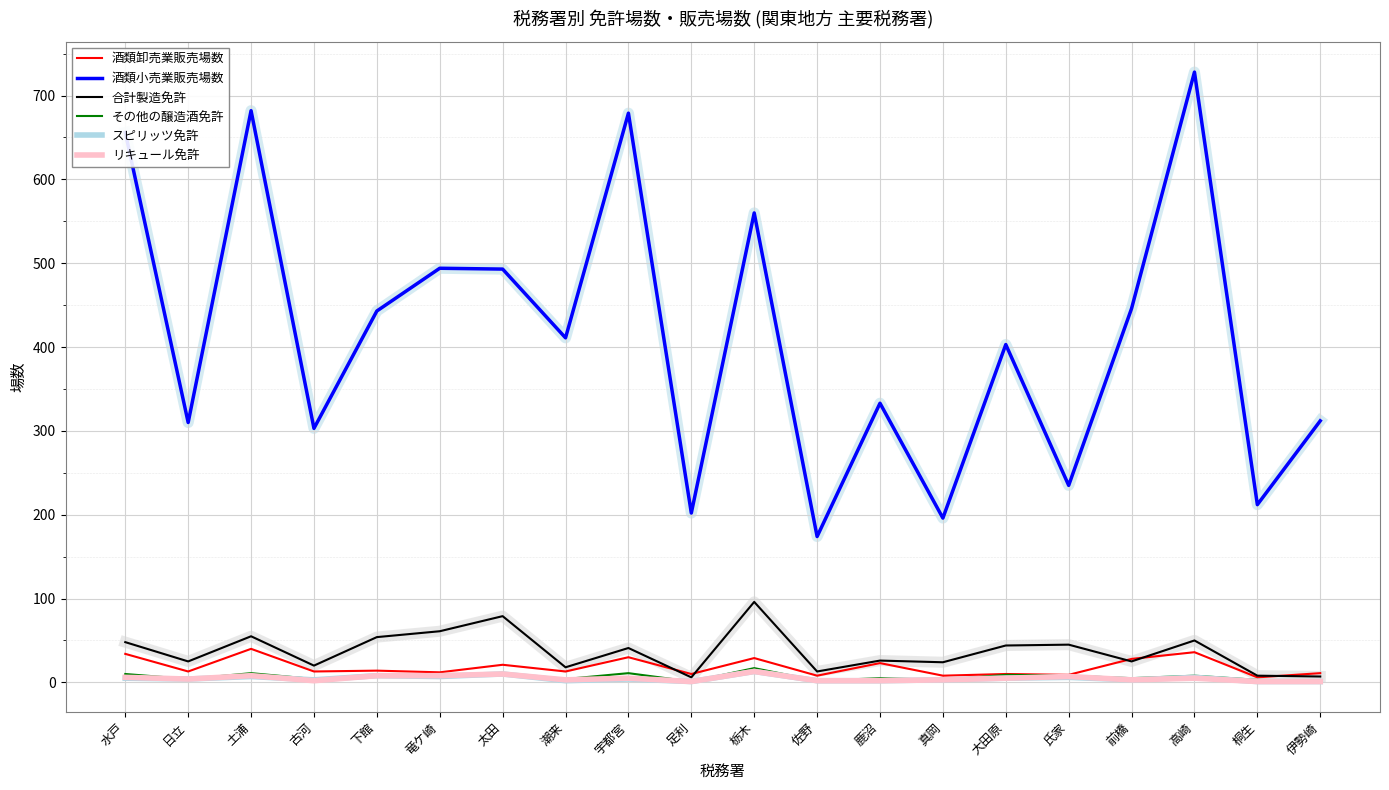

Is the value of 合計製造免許 at 高崎 greater than the value of 酒類小売業販売場数 at 鹿沼?

No